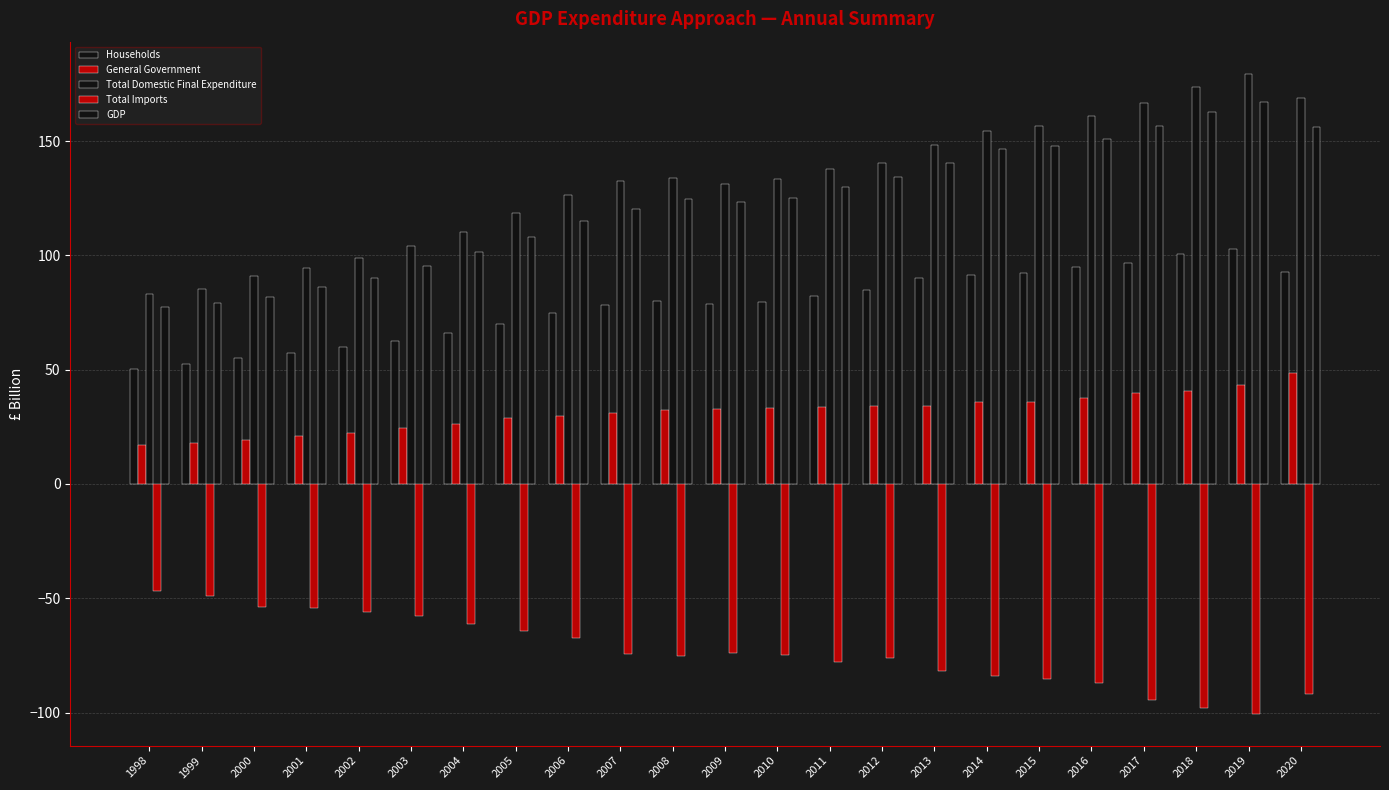

What is the difference between the maximum and minimum values in the Households series?

52.5